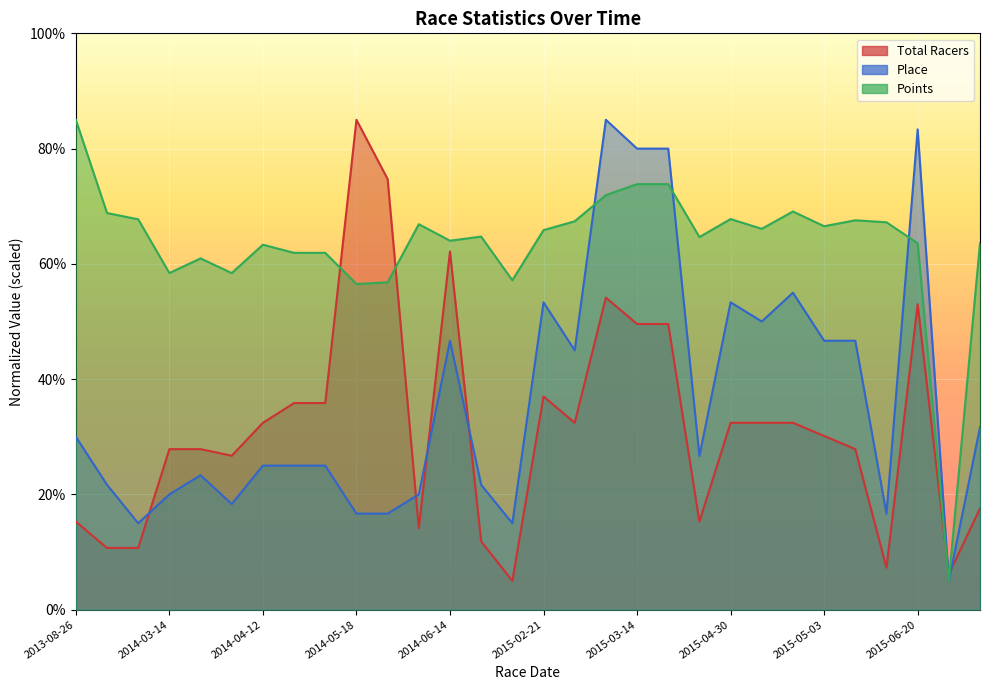

Is it true that Place equals 12.5 at 2014-01-26?

False